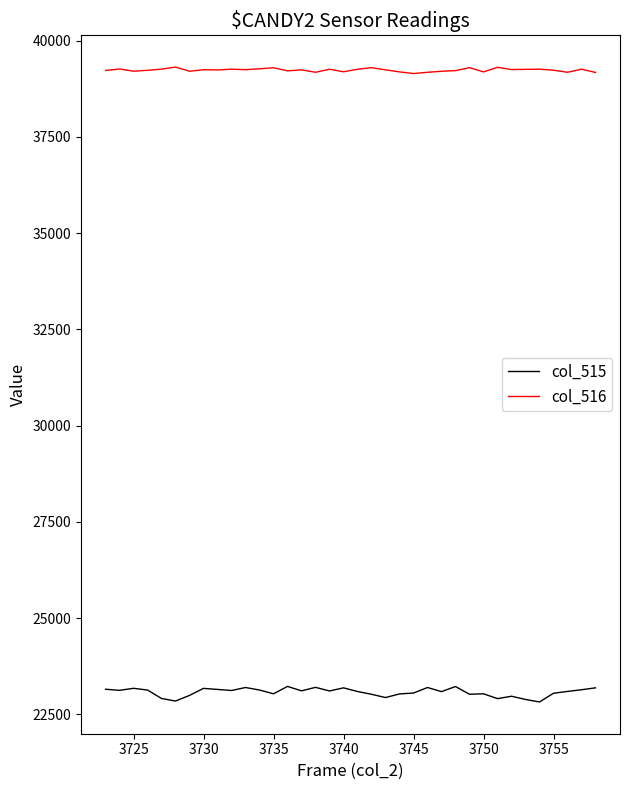

Rank the series by their average value, from highest to lowest.

col_516, col_515